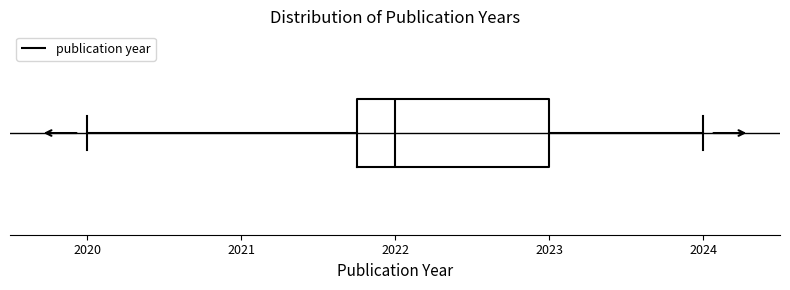

Transcribe this box plot: give where the median line is, the range the box spans, and where the two whiskers end, as read against the x-axis. The values are not printed on the chart, so give them approximately, as read against the axis.

median 2022.0, box 2021.8 to 2023.0, whiskers 2020.0 to 2024.0